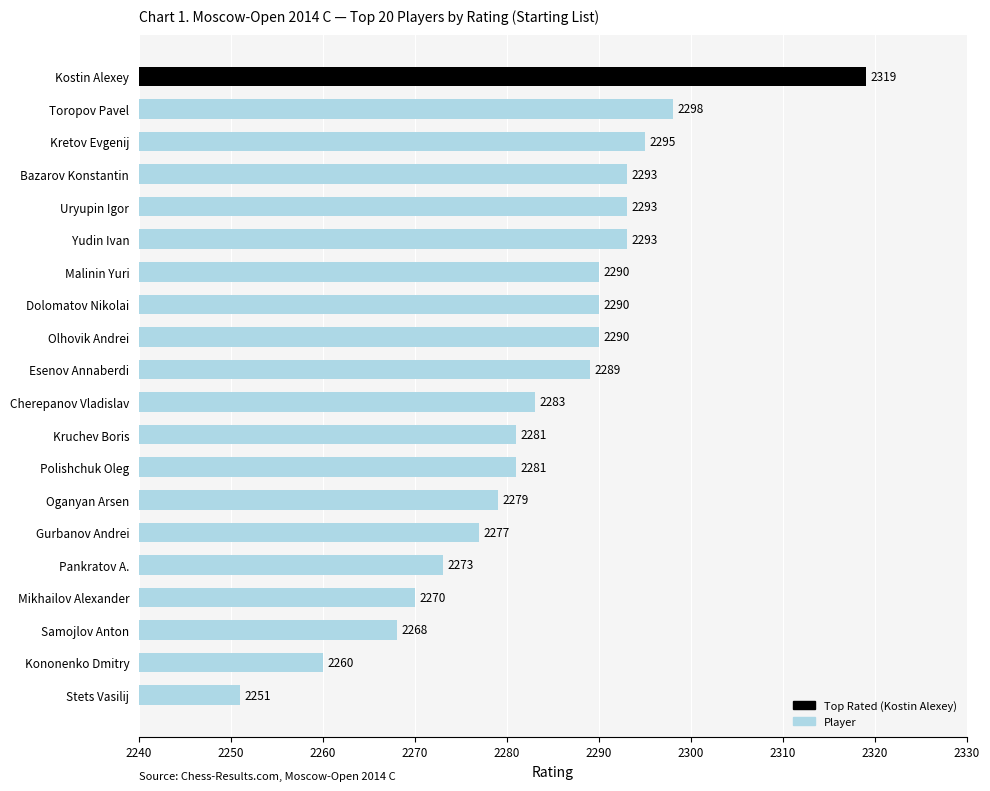

Approximately how many times larger is the value at Bazarov Konstantin compared to Malinin Yuri?

1.0